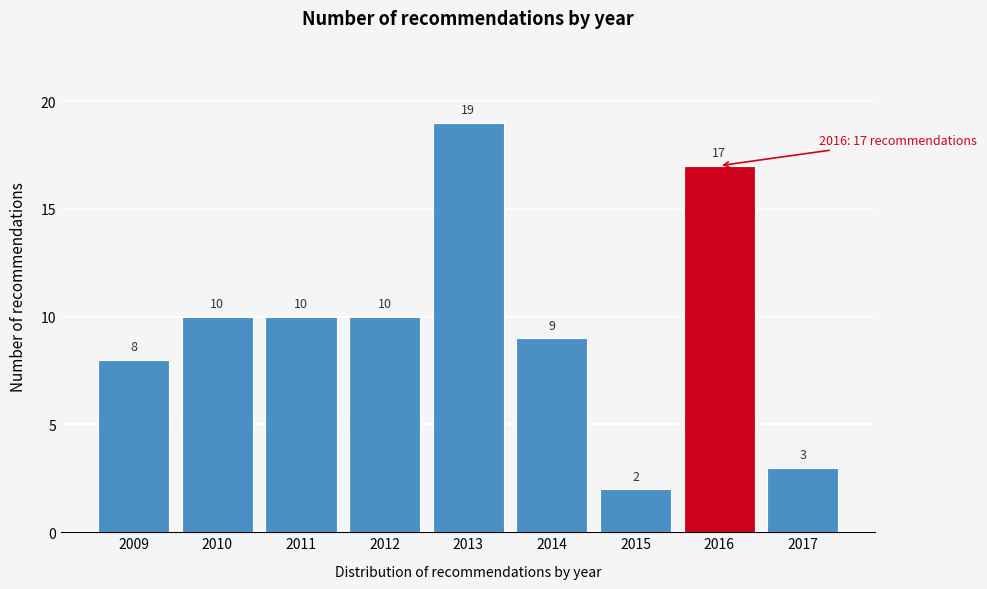

Reading left to right, list all the values displayed in this chart.

2009=8	2010=10	2011=10	2012=10	2013=19	2014=9	2015=2	2016=17	2017=3